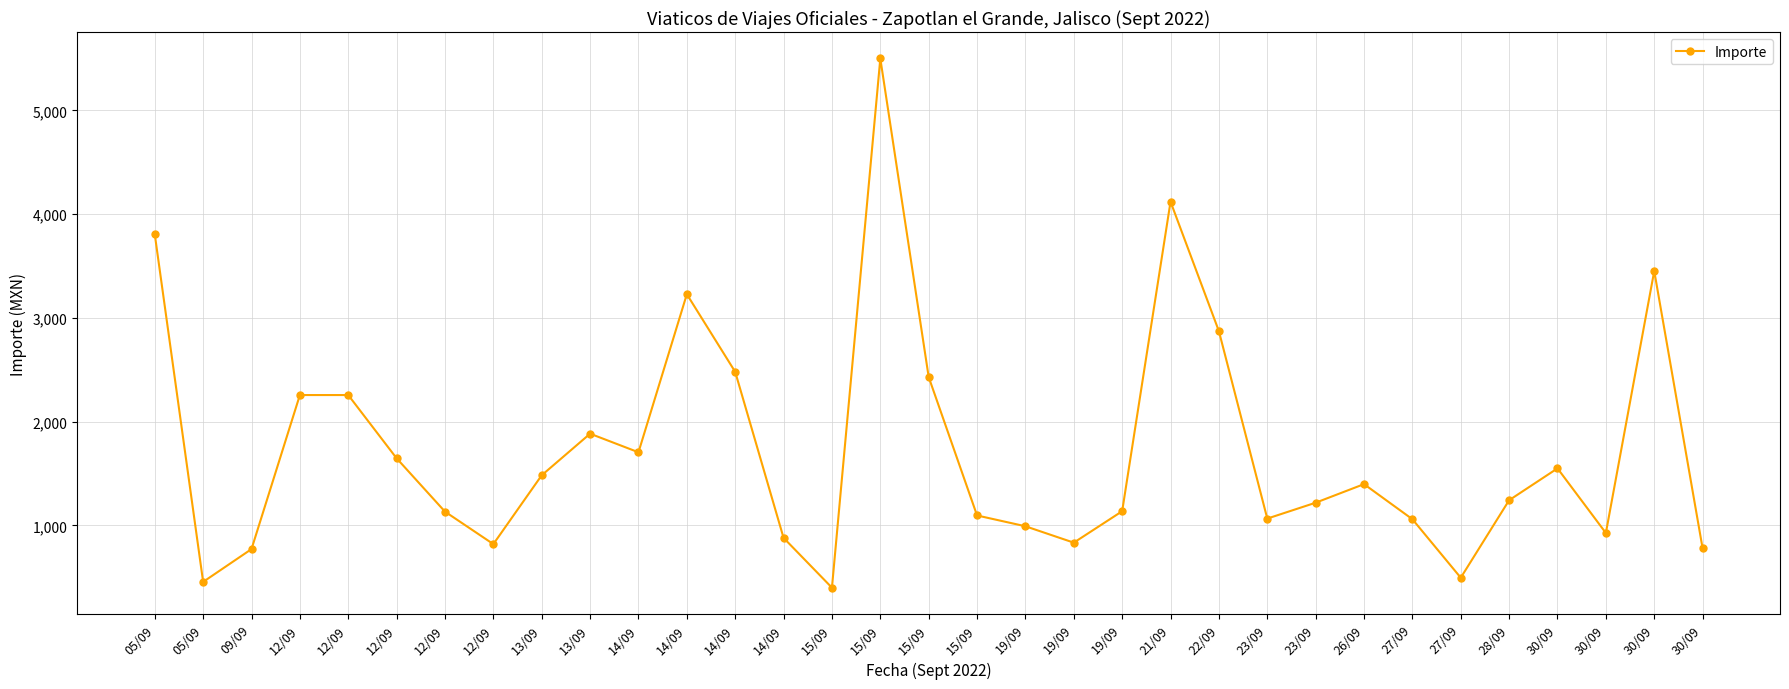

Count the number of data series in this chart.

1